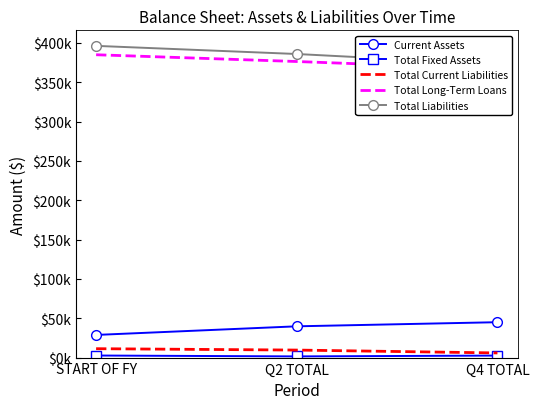

Where is Current Assets nearest to the value 36890?

Q2 TOTAL